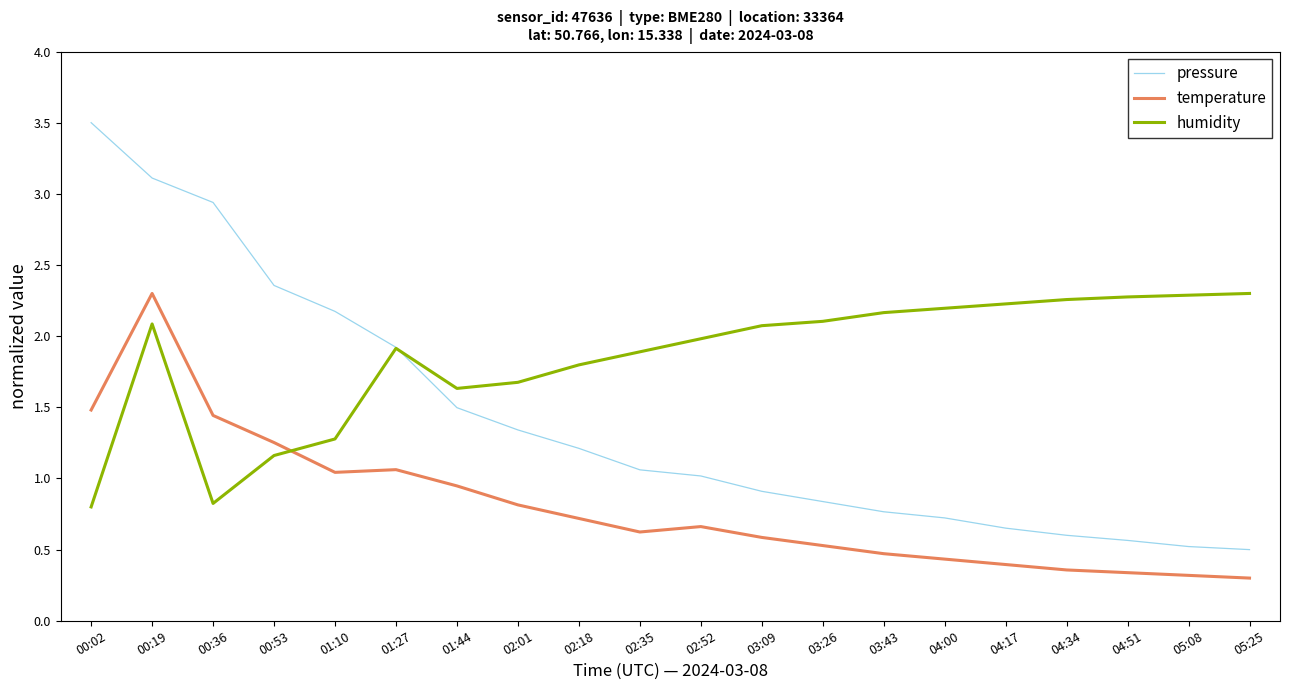

What is the difference between the maximum and minimum values in the humidity series?

1.5